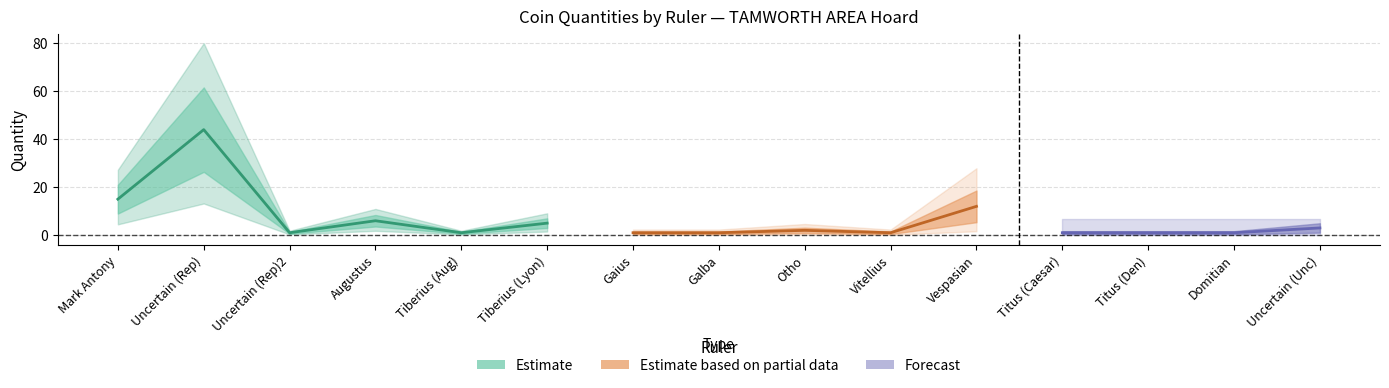

The chart shows a value of 2 at 10. True or false?

False